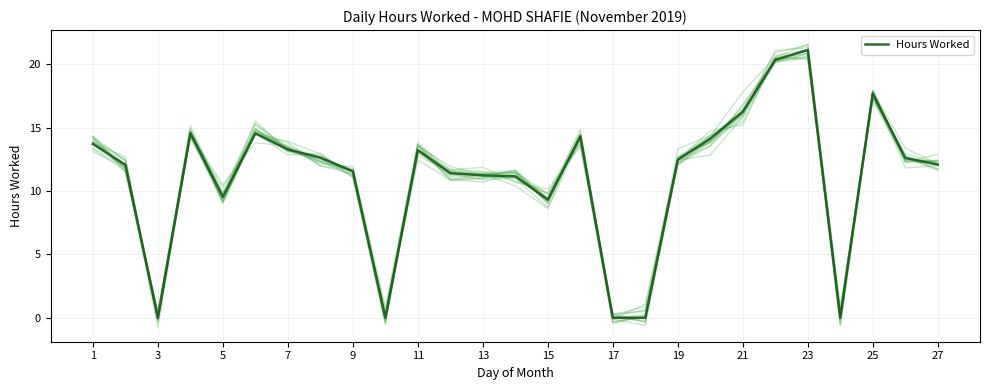

What is the sum of all values?

299.1